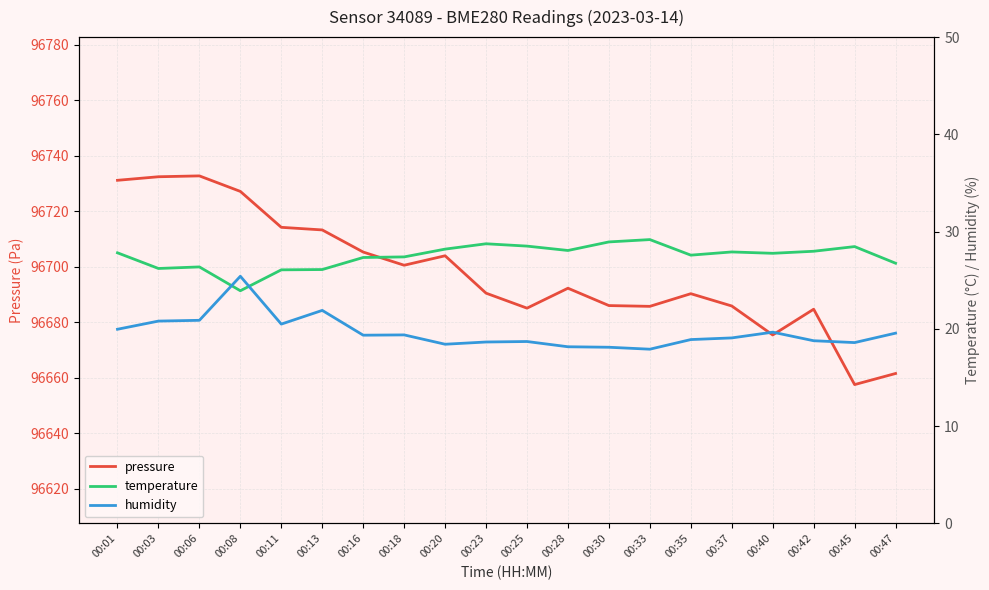

Reading left to right, extract all data points from this chart.

pressure: 96731.2	96732.5	96732.8	96727.2	96714.2	96713.3	96705.3	96700.6	96704.0	96690.5	96685.1	96692.3	96686.1	96685.8	96690.3	96685.9	96675.5	96684.8	96657.6	96661.6
temperature: 27.8	26.2	26.4	23.9	26.1	26.1	27.3	27.4	28.2	28.8	28.5	28.1	28.9	29.2	27.6	27.9	27.8	28.0	28.5	26.8
humidity: 20.0	20.8	20.9	25.4	20.5	21.9	19.4	19.4	18.4	18.6	18.7	18.2	18.1	17.9	18.9	19.1	19.7	18.8	18.6	19.6